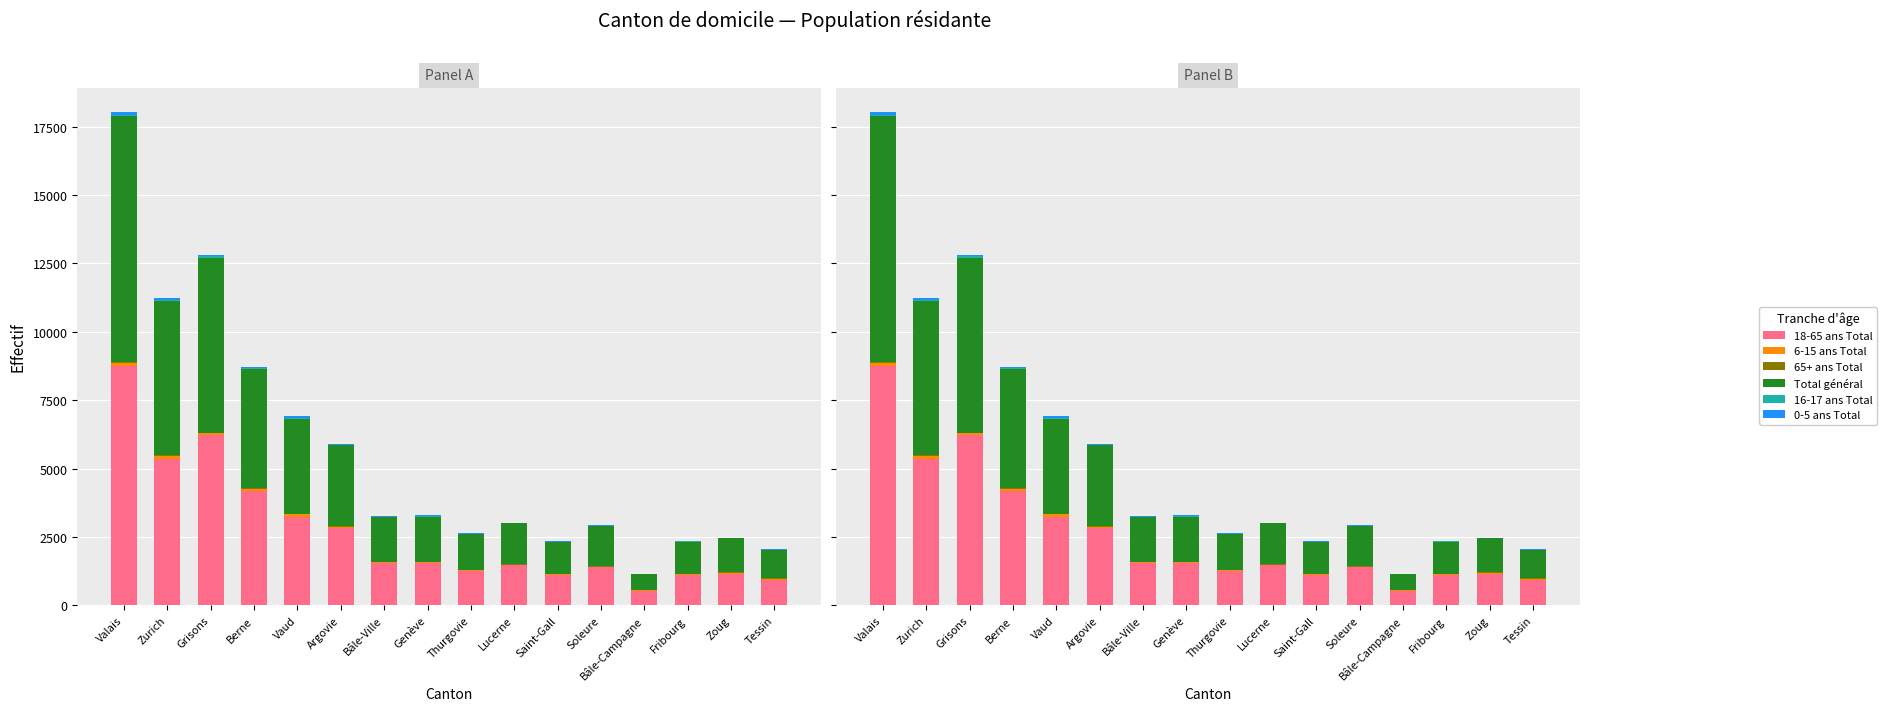

What is the difference between the 0-5 ans Total values at Bâle-Ville and Soleure?

7